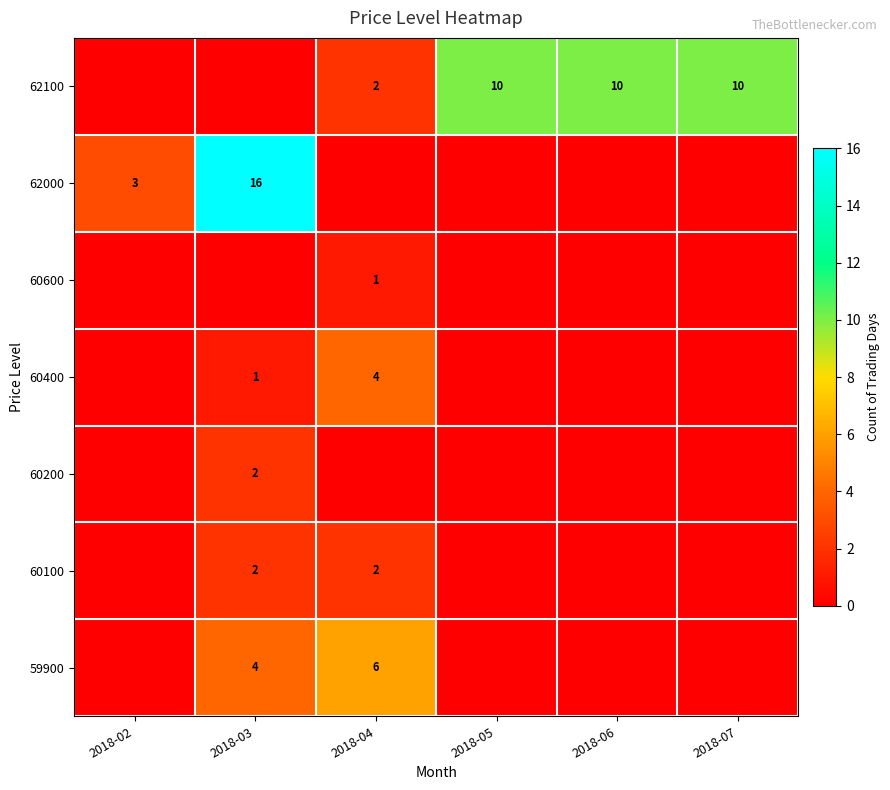

The 60100 series shows 1 at 2018-03. True or false?

False